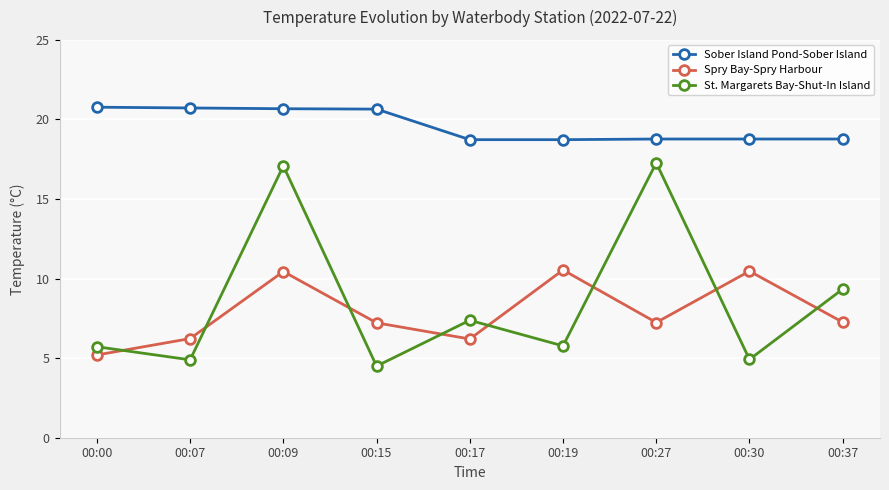

The value of Sober Island Pond-Sober Island at 00:37 is 30.7. True or false?

False